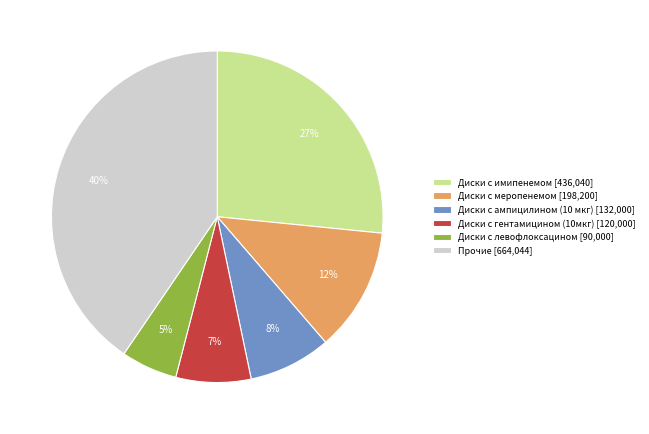

Is it true that Прочие [664,044] is 40% of the pie?

True